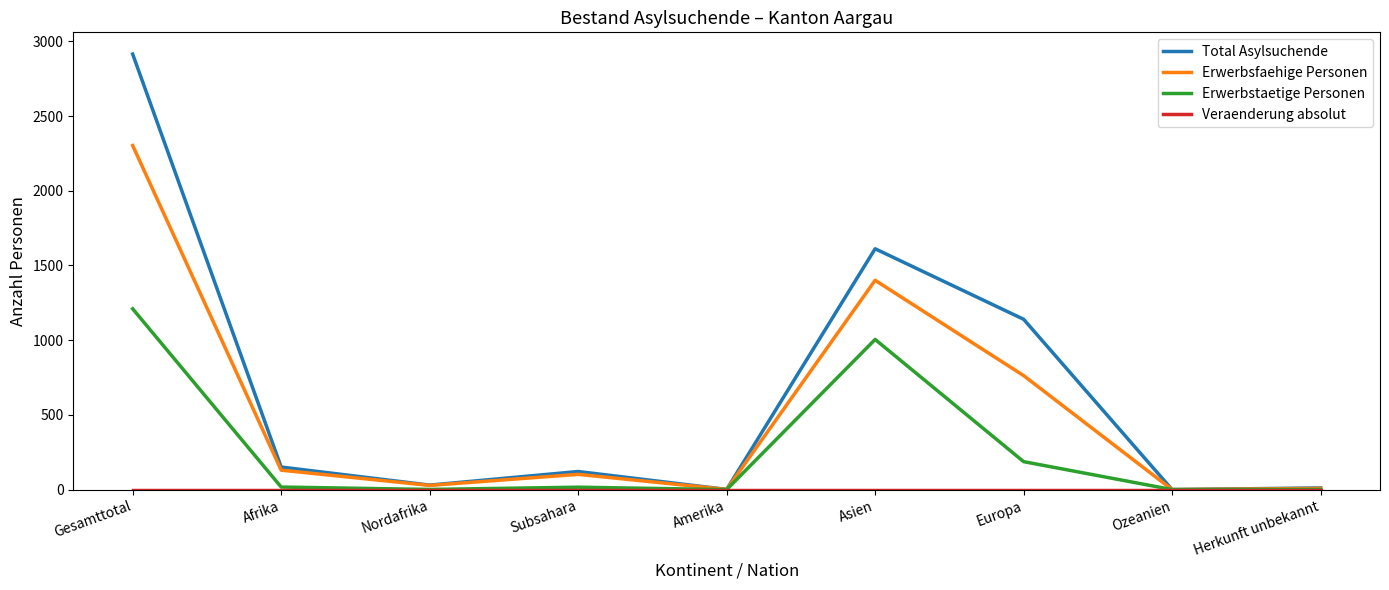

Read the Total Asylsuchende value at Europa.

1140